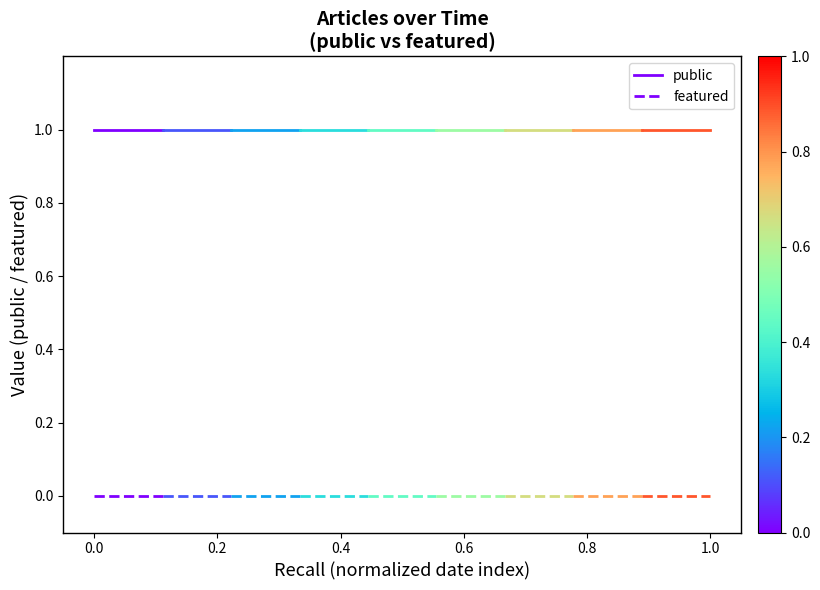

Is it true that public equals 1 at 0.0?

True